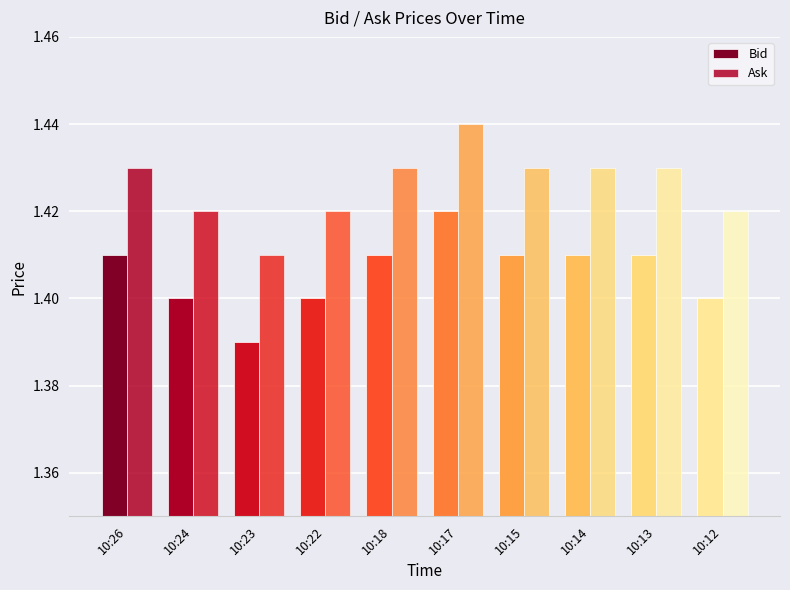

How many categories are shown in the chart?

10